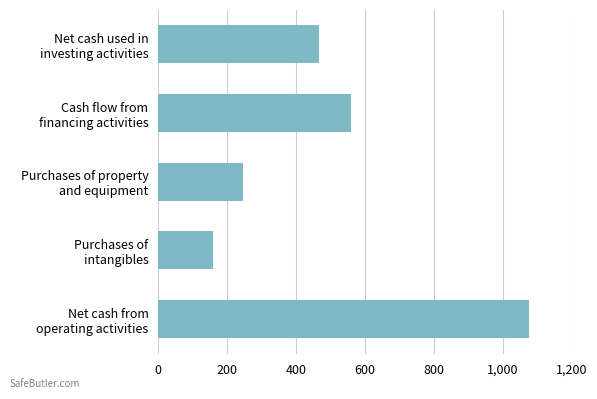

What is the greatest value displayed?

1075.6